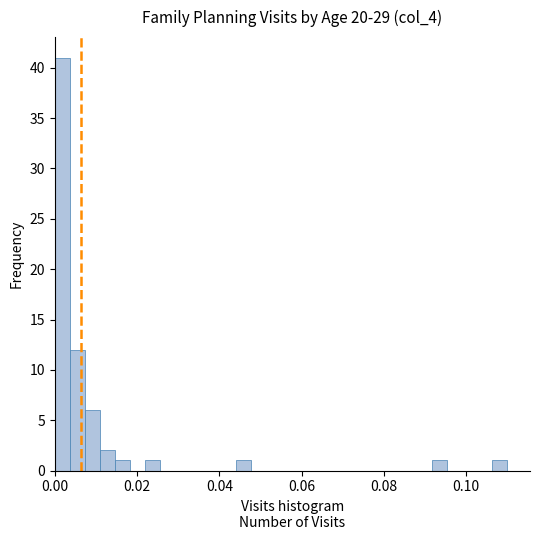

Around what value on the x-axis is the tallest bar? Give the approximate position of its centre, as read against the axis.

0.002